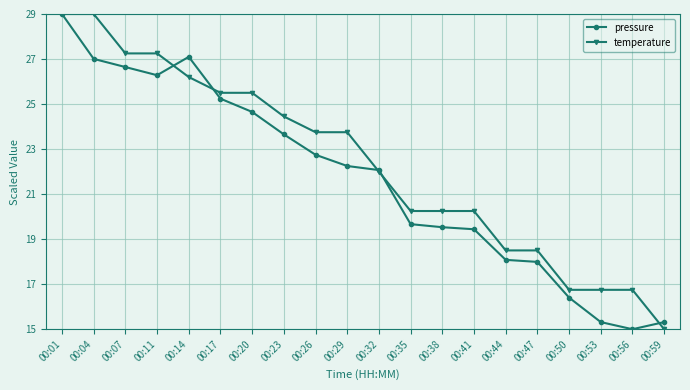

True or false: pressure and temperature intersect in this chart.

True